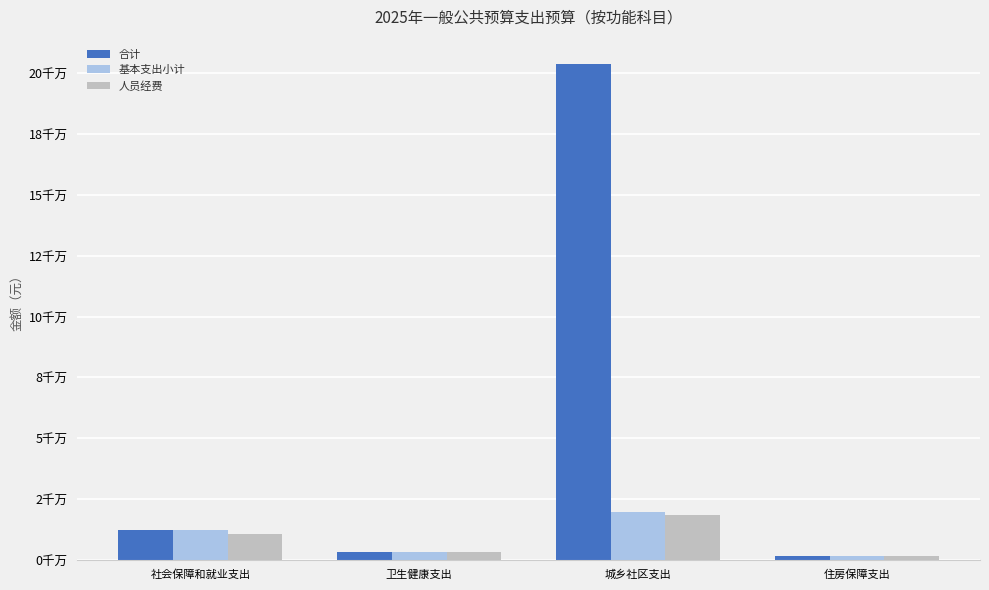

What is the approximate value of 人员经费 at 城乡社区支出?

18575235.0